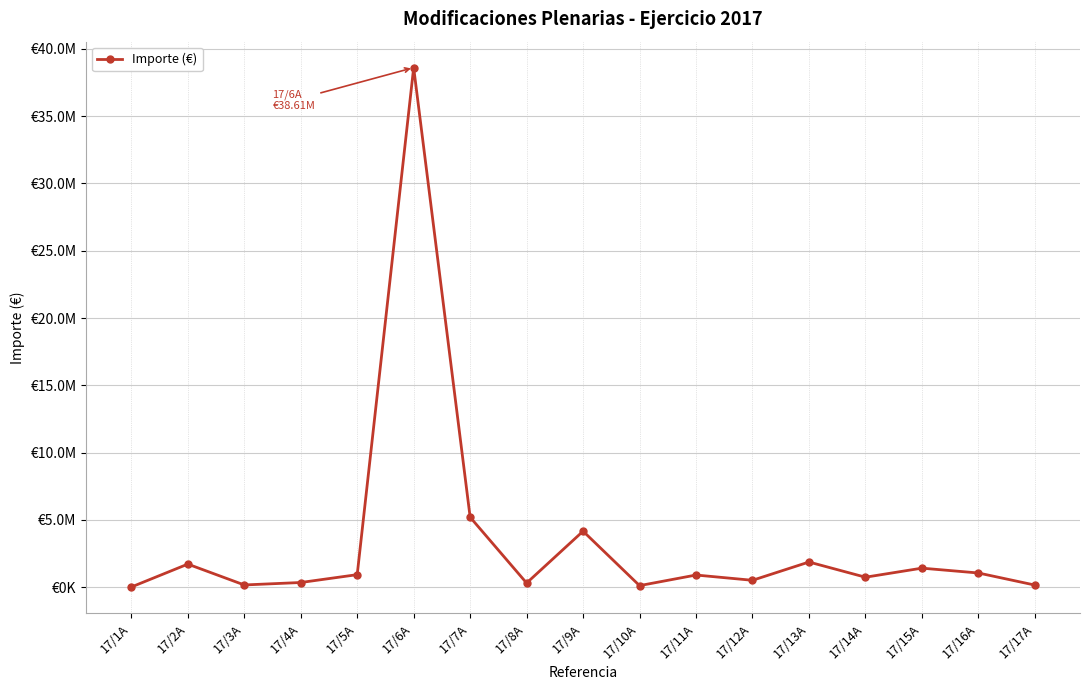

Approximately how many times larger is the value at 17/8A compared to 17/2A?

0.2